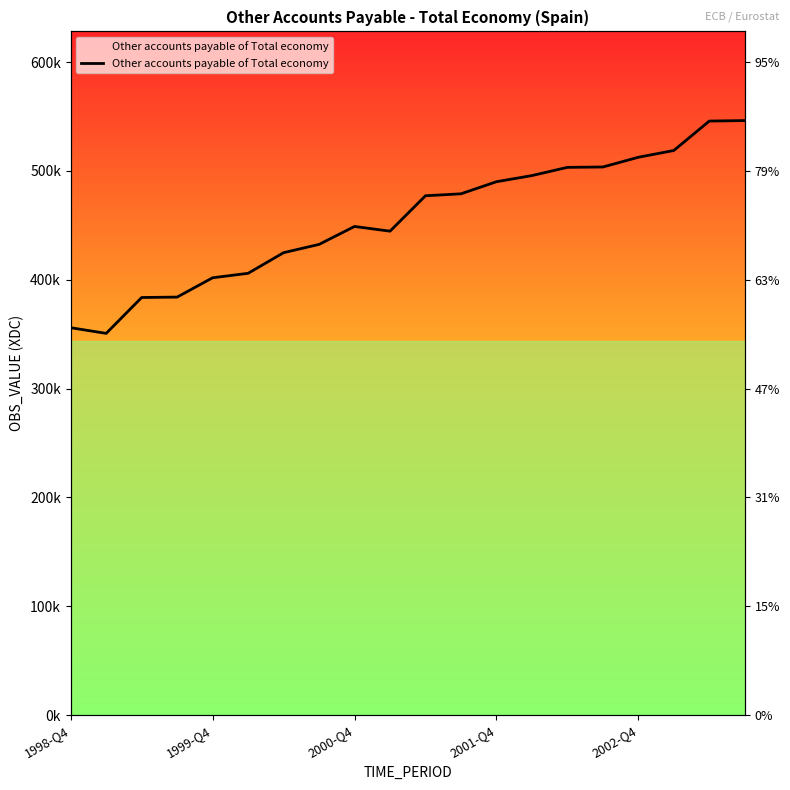

Does the chart have visible grid lines?

No